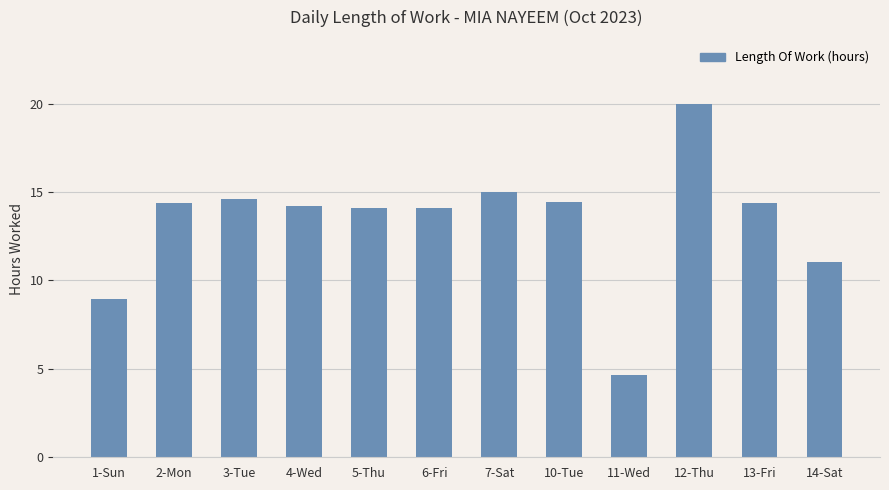

Is it true that the value at 7-Sat is 23.1?

False